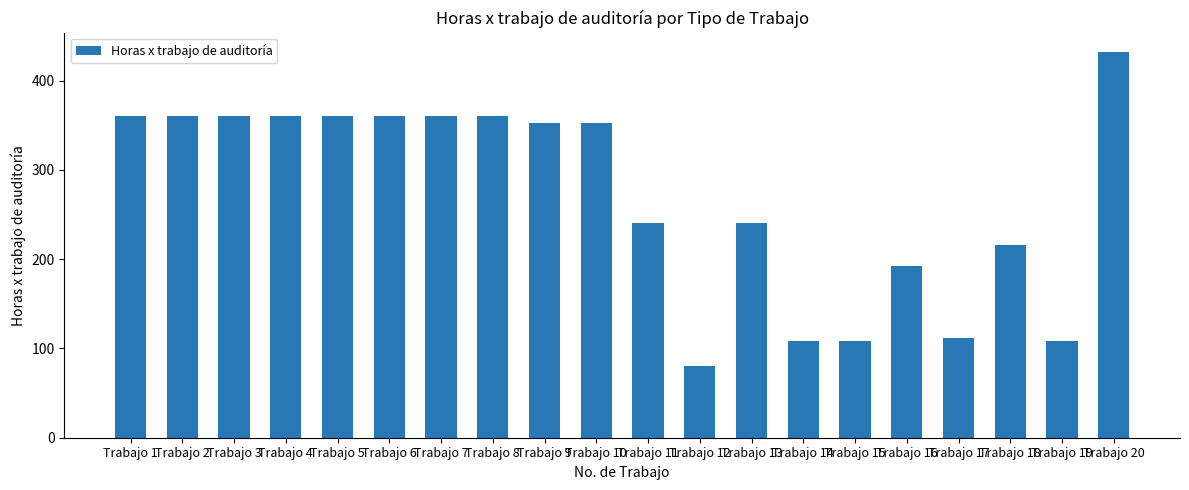

What is the approximate value at Trabajo 5, to the nearest 10?

360